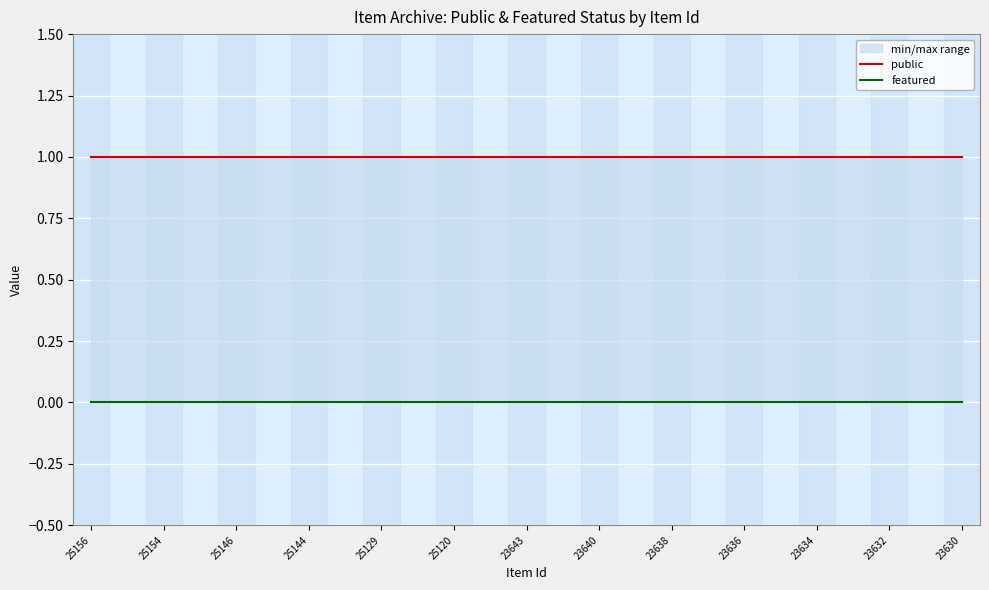

Rank the series by their average value, from highest to lowest.

public, featured